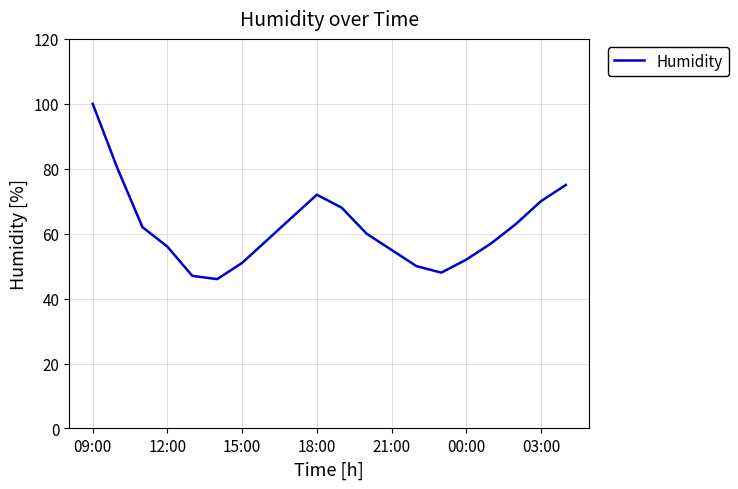

What is the minimum value shown in the chart?

46